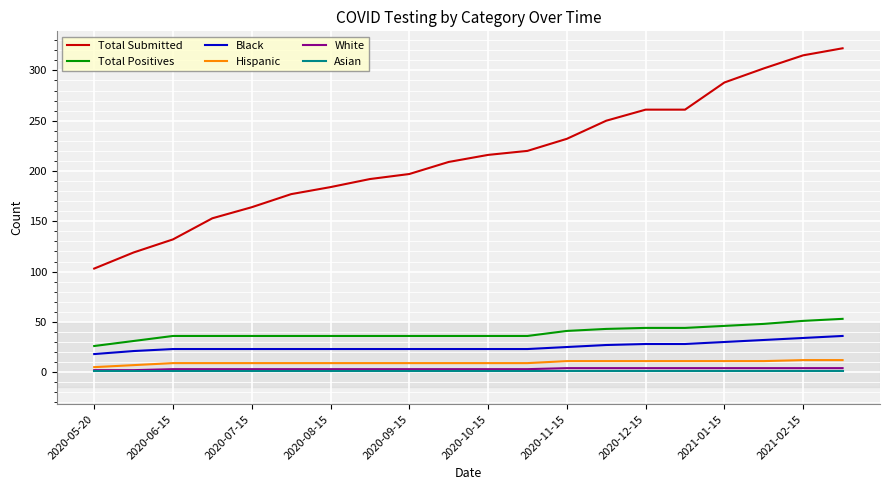

How many lines are shown in the chart?

6